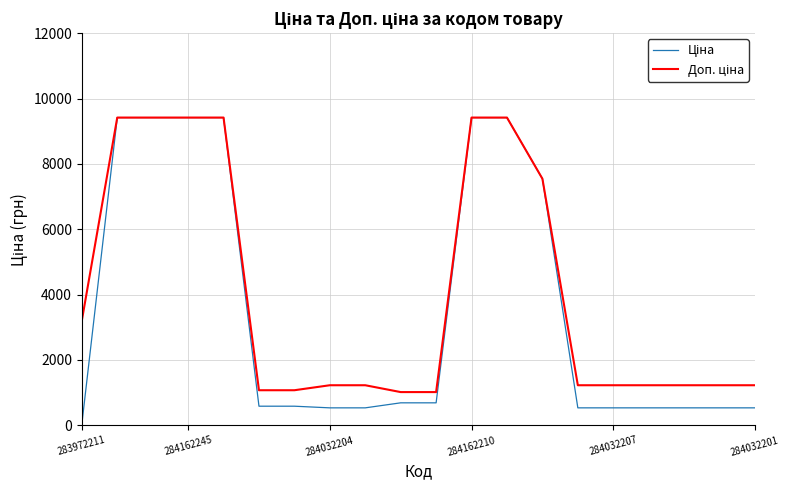

What is the greatest value displayed?

9416.9